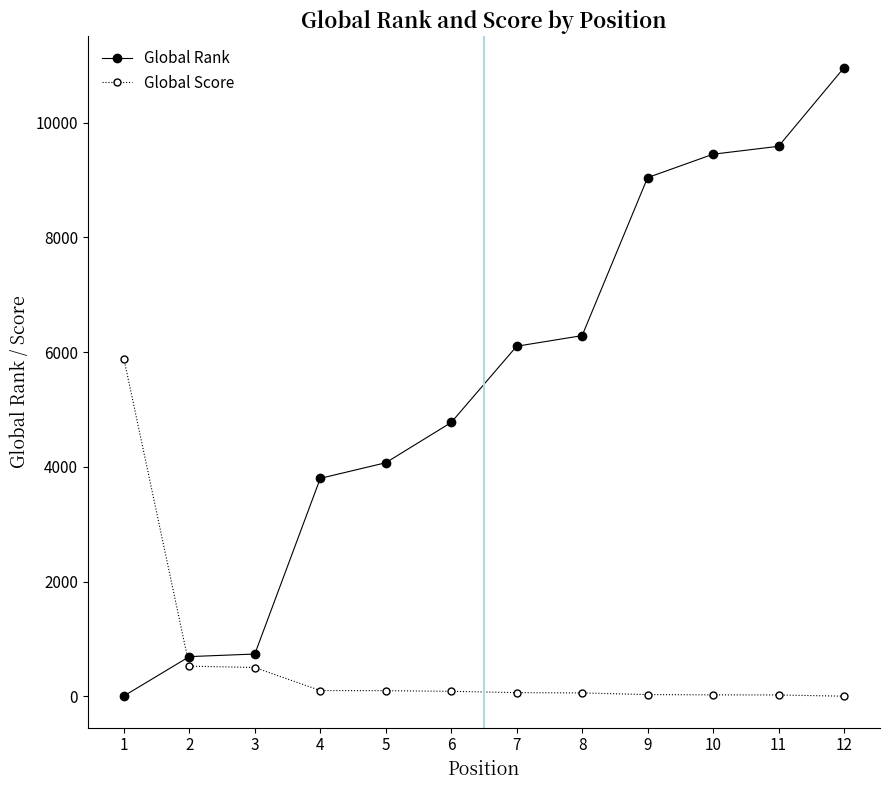

True or false: Global Rank and Global Score cross at least once.

True